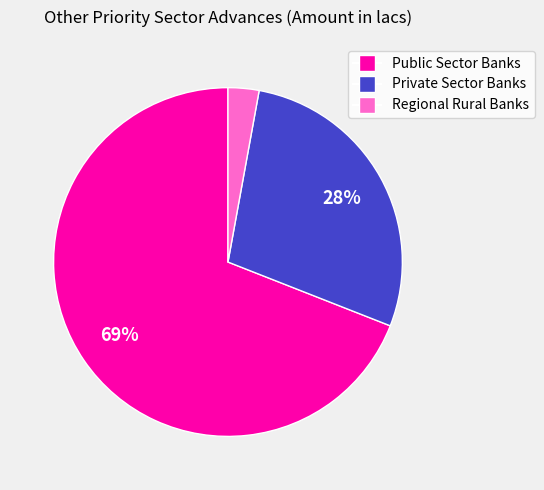

Which slice is the largest?

Public Sector Banks